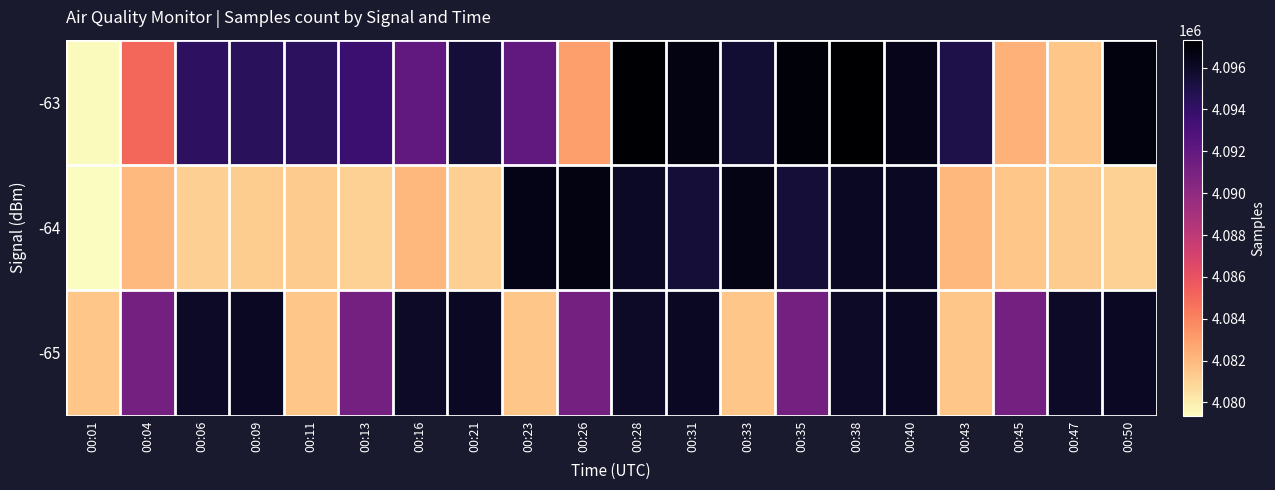

Reading left to right, what are all the values shown in this chart?

-63: 00:01=4079505	00:04=4085079	00:06=4094293	00:09=4094410	00:11=4094343	00:13=4093735	00:16=4092006	00:21=4095489	00:23=4092072	00:26=4082967	00:28=4097258	00:31=4096743	00:33=4095645	00:35=4096992	00:38=4097337	00:40=4096445	00:43=4095004	00:45=4082301	00:47=4081511	00:50=4096787
-64: 00:01=4079368	00:04=4081968	00:06=4081133	00:09=4081213	00:11=4081266	00:13=4081119	00:16=4082090	00:21=4081131	00:23=4096551	00:26=4096723	00:28=4096015	00:31=4095484	00:33=4096572	00:35=4095474	00:38=4096090	00:40=4096137	00:43=4082090	00:45=4081511	00:47=4081266	00:50=4081119
-65: 00:01=4081492	00:04=4091230	00:06=4095934	00:09=4096137	00:11=4081492	00:13=4091230	00:16=4095934	00:21=4096137	00:23=4081492	00:26=4091230	00:28=4095934	00:31=4096137	00:33=4081492	00:35=4091230	00:38=4095934	00:40=4096137	00:43=4081492	00:45=4091230	00:47=4095934	00:50=4096137